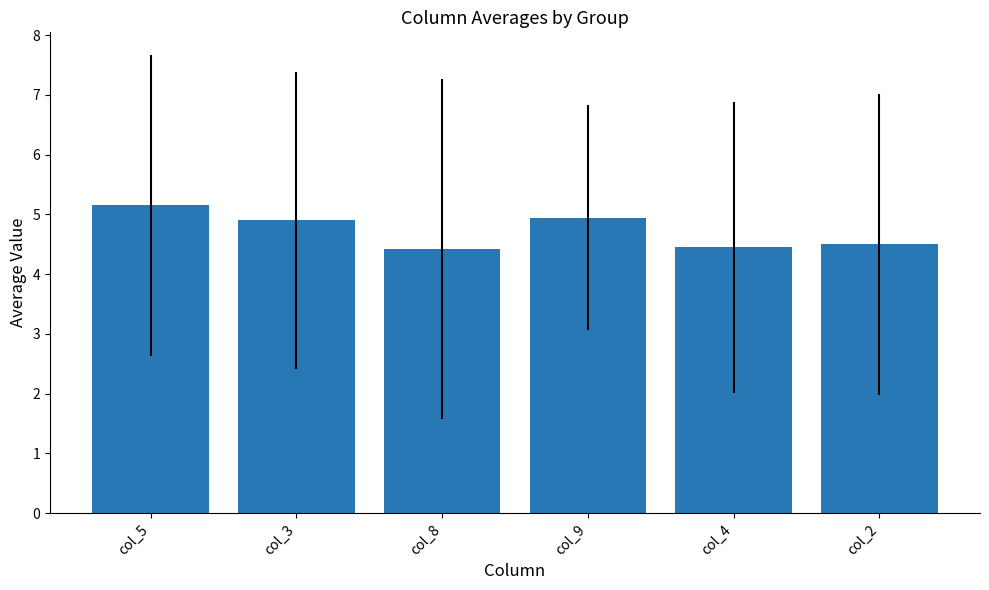

What is the sum of all values?

28.4